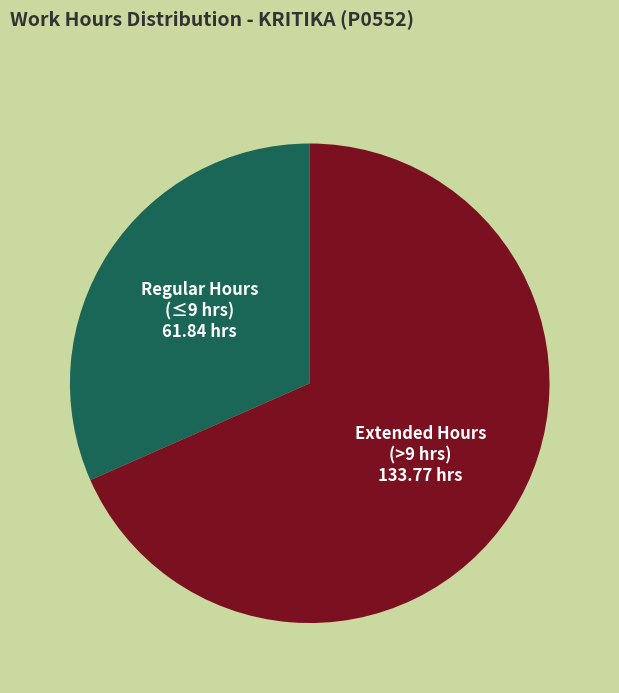

Is there any slice that represents more than half of the pie?

Yes